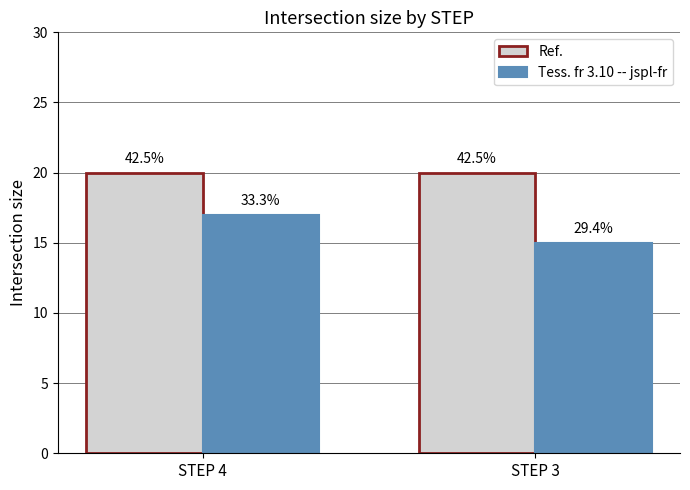

What is the total value across all series at STEP 4?

37